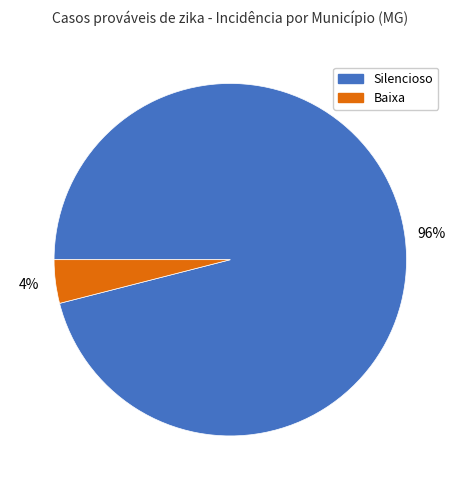

The Baixa slice represents 19% of the pie. True or false?

False